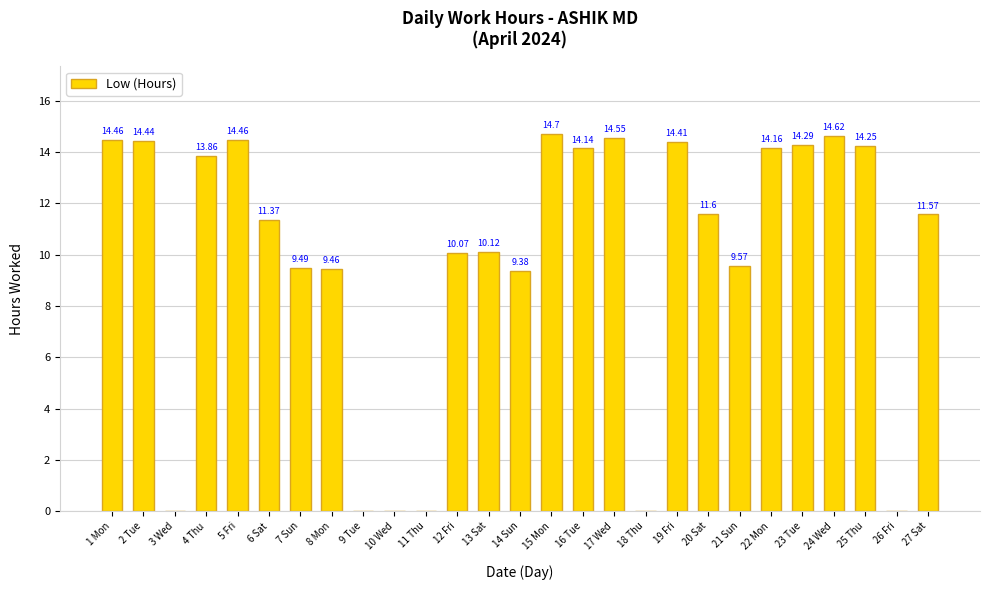

What is the sum of all values?

265.0